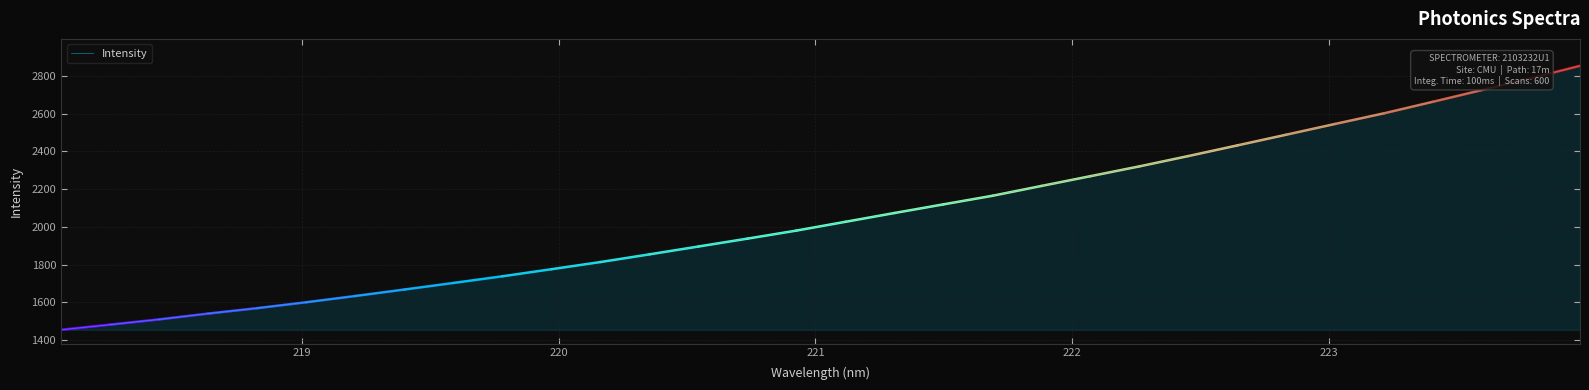

What is the greatest value displayed?

2853.3